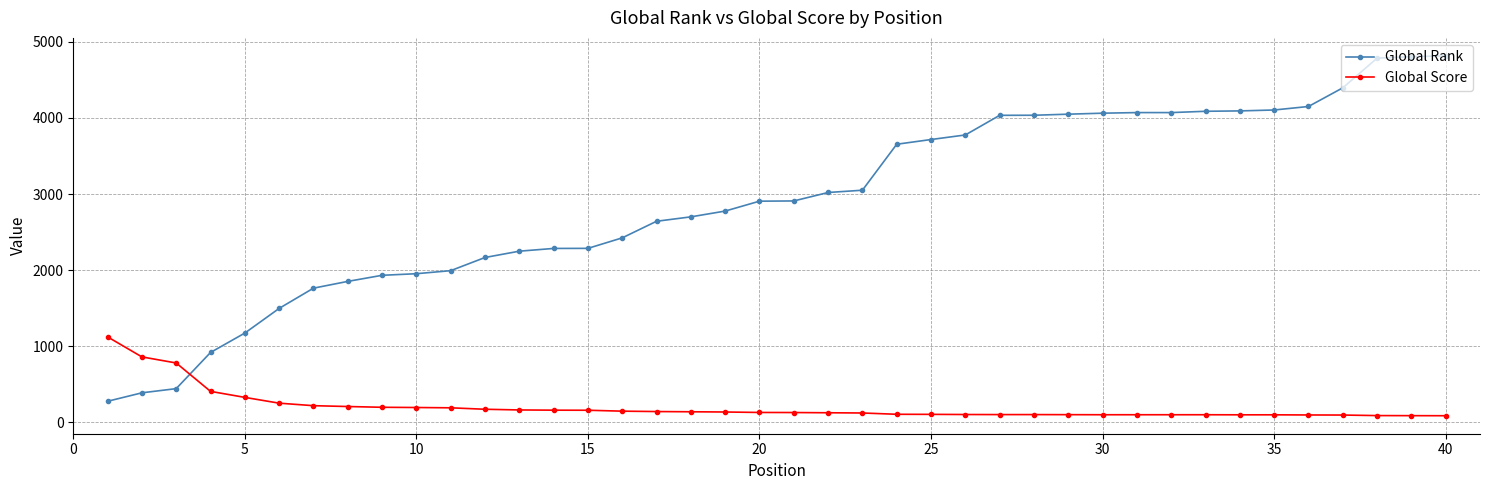

Rank the series by their average value, from lowest to highest.

Global Score, Global Rank